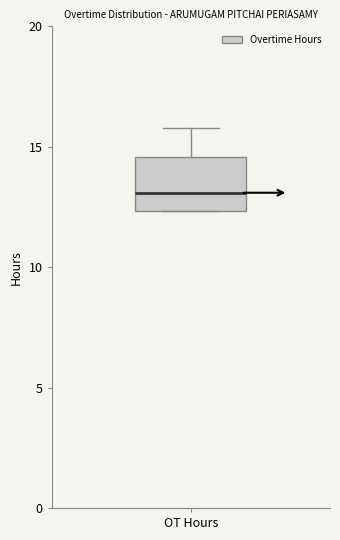

Read this box plot against the y-axis: the position of the median line, the range covered by the box, and the ends of both whiskers. The values are not printed on the chart, so give them approximately, as read against the axis.

median 13.0, box 12.5 to 14.5, whiskers 12.5 to 16.0